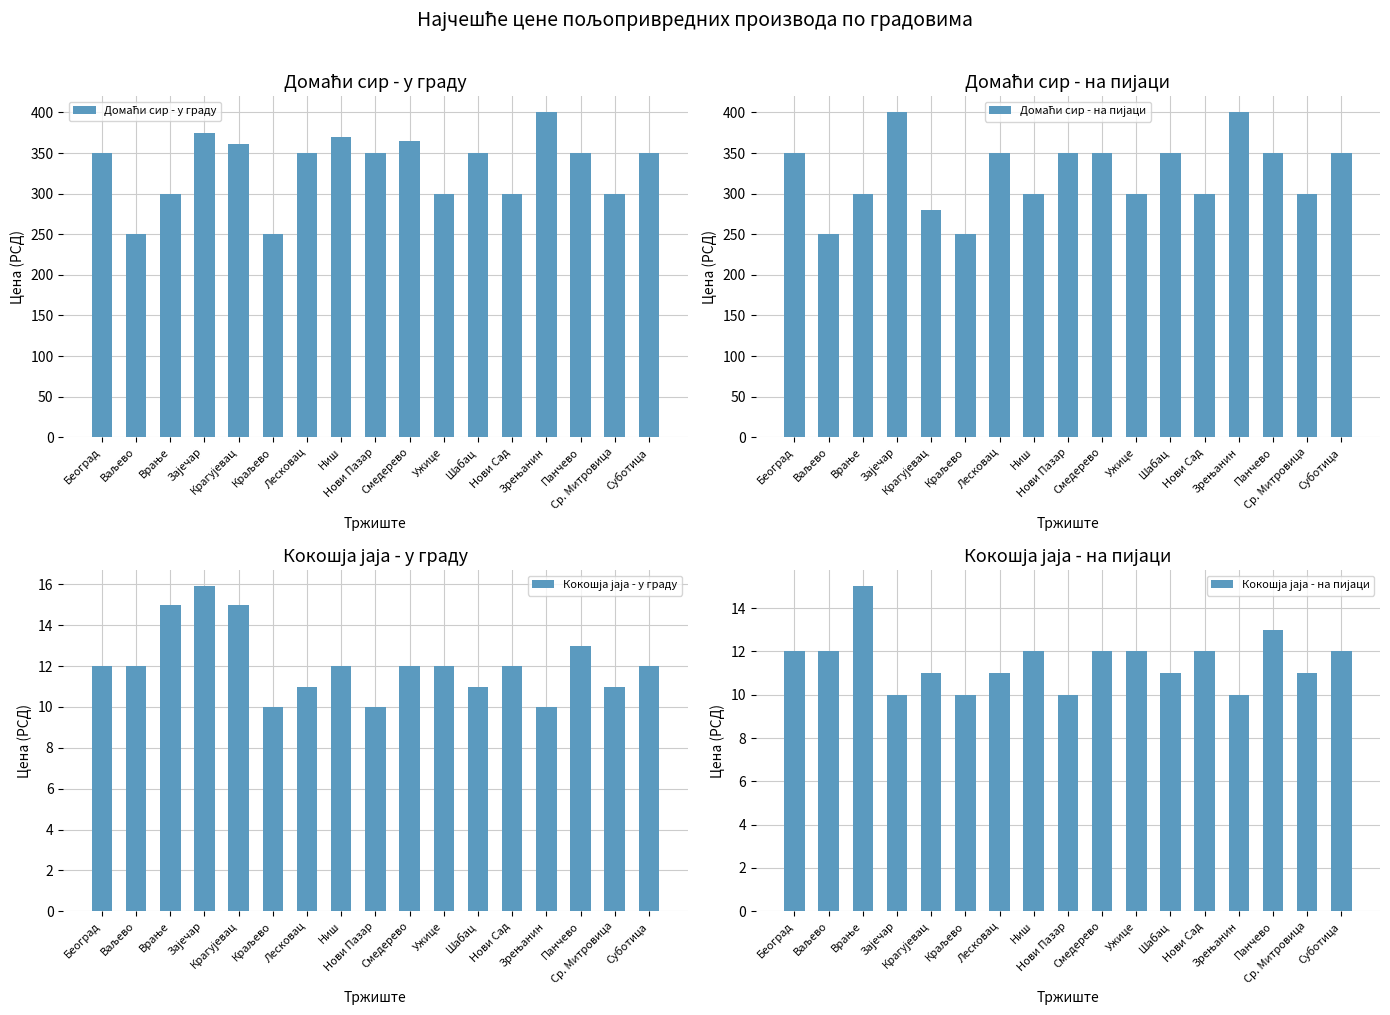

Which series has the largest total across all categories?

Домаћи сир - у граду